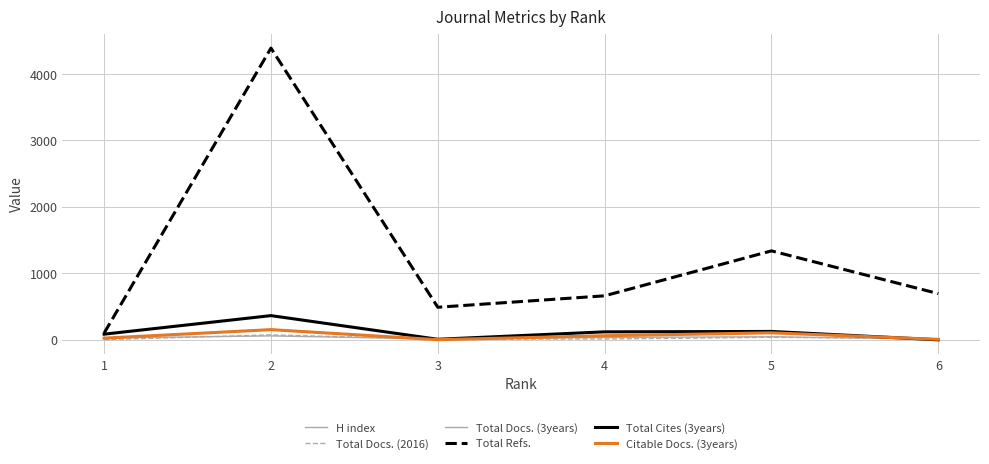

Count the number of categories in the chart.

6